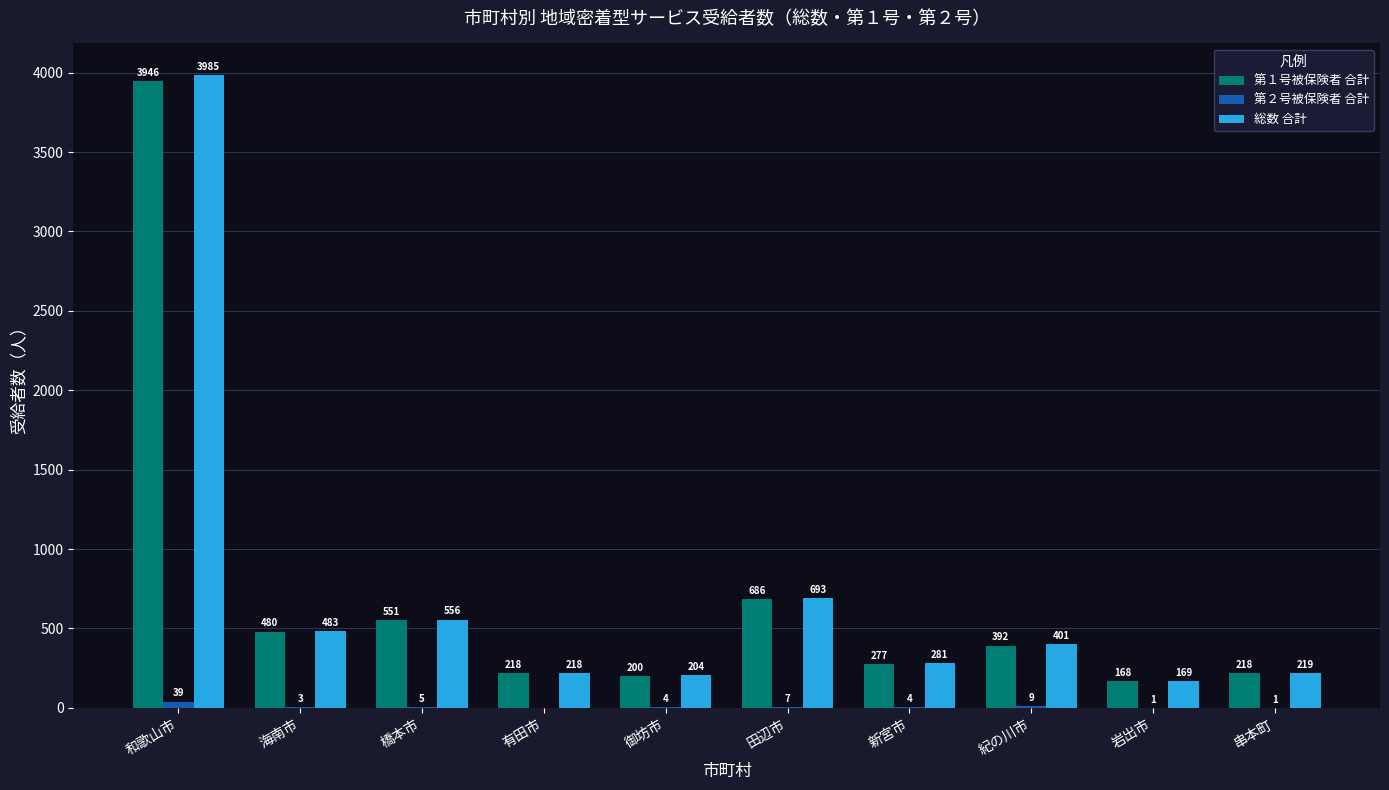

The 第１号被保険者 合計 series shows 660 at 海南市. True or false?

False